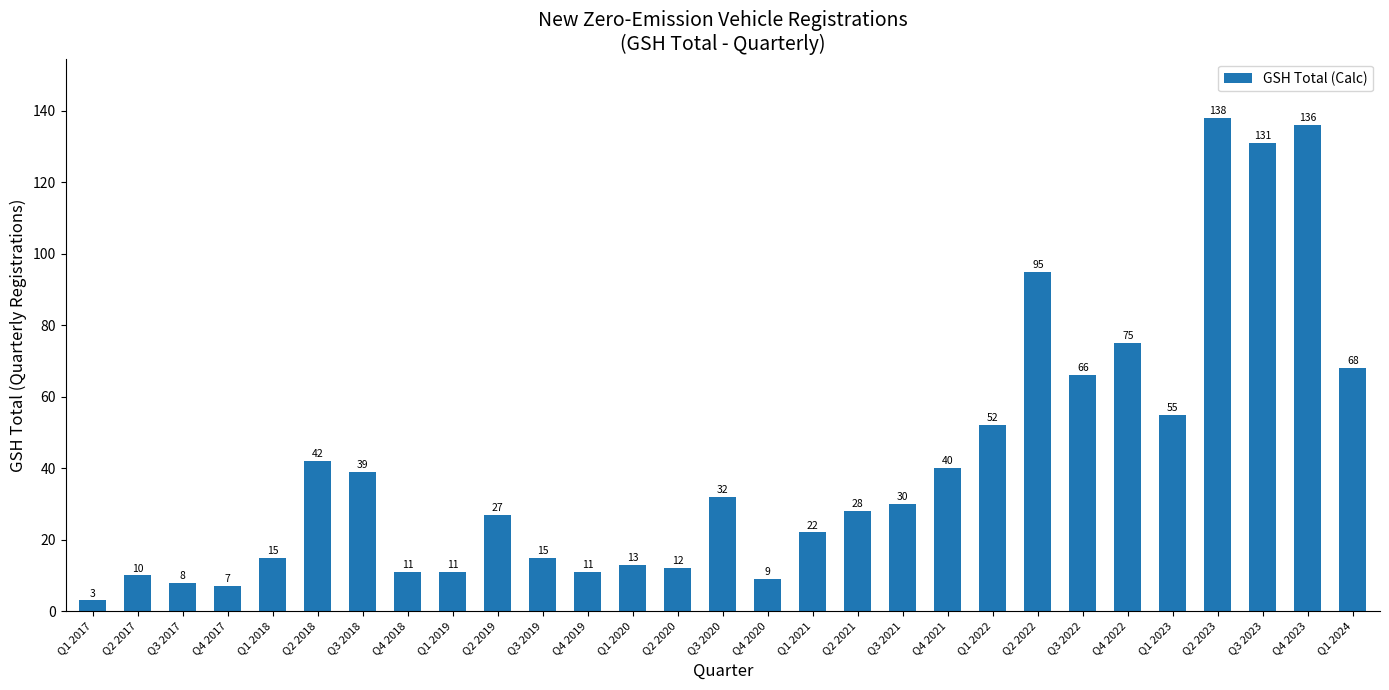

What is the average value?

41